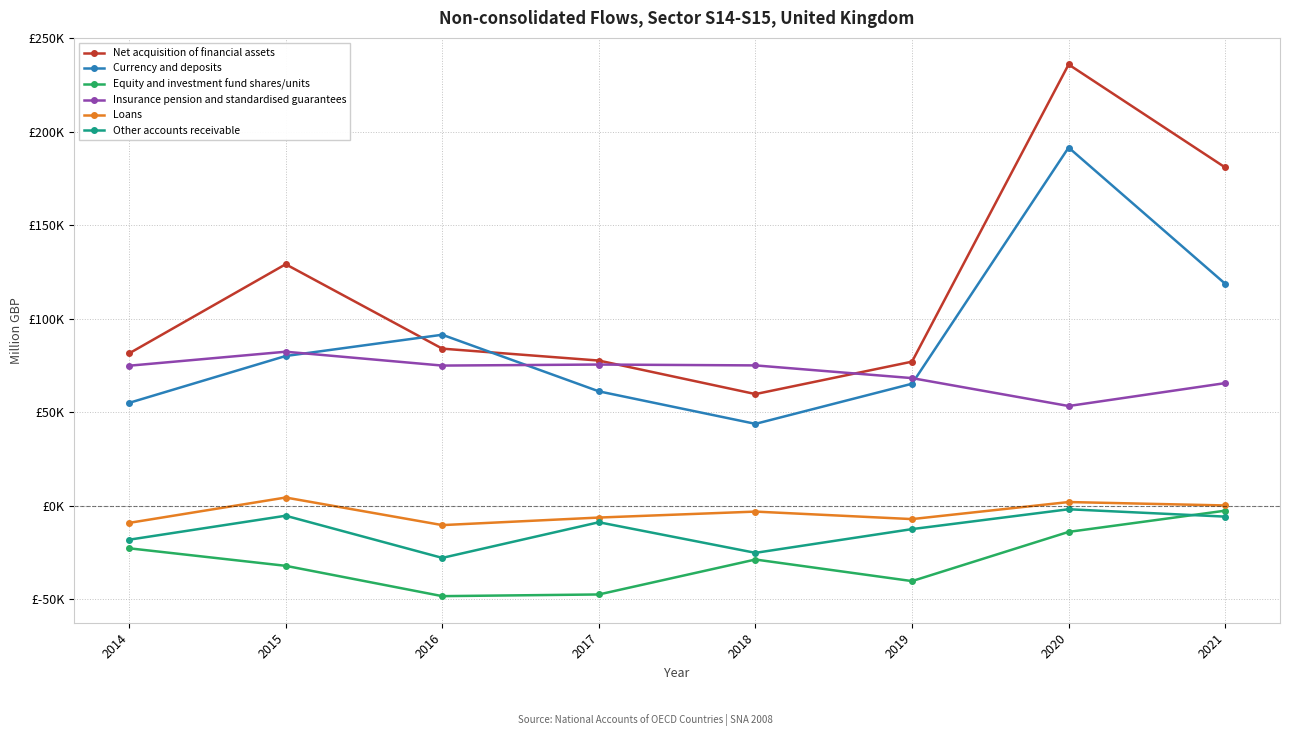

True or false: Other accounts receivable and Currency and deposits intersect in this chart.

False